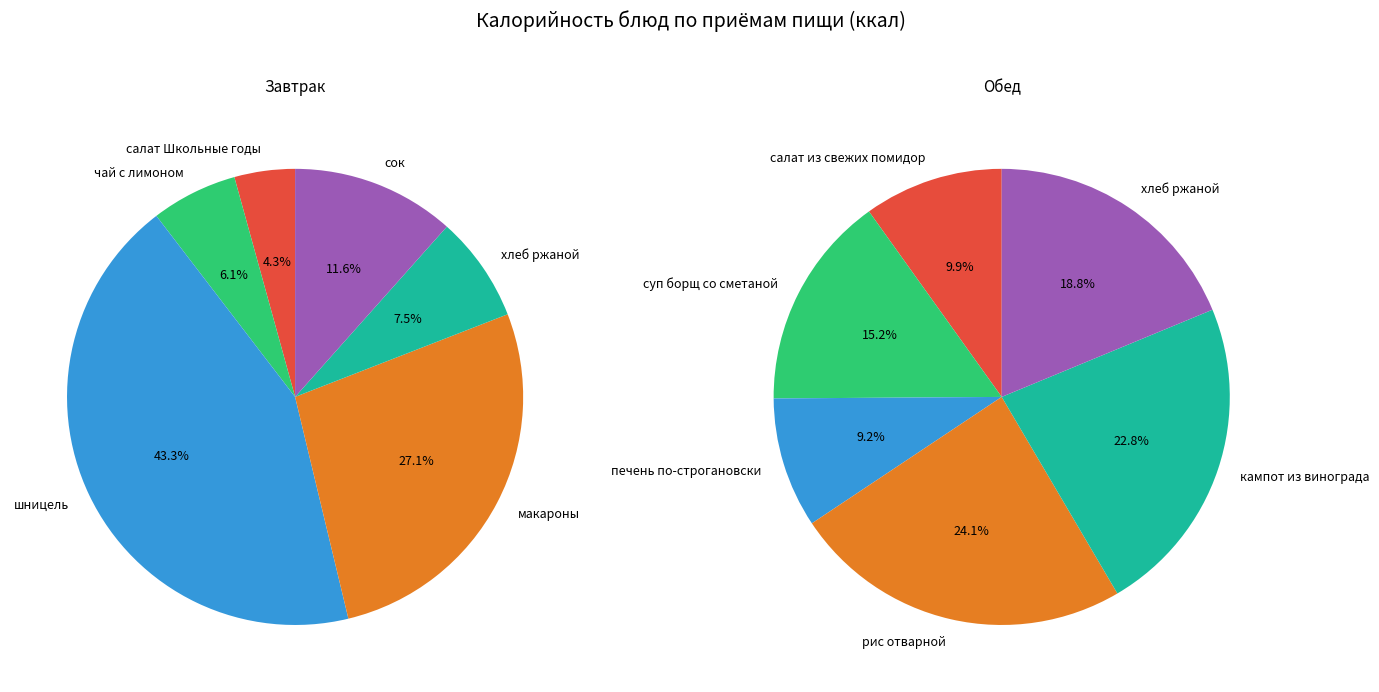

What percentage is the 0 slice, to the nearest percent?

4%